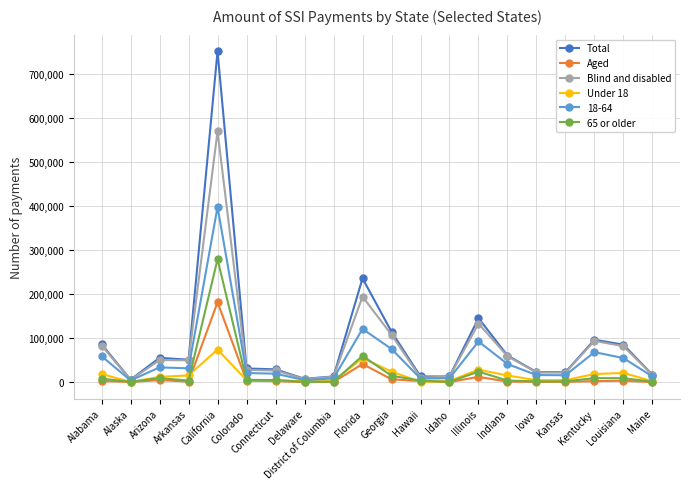

Where does the Under 18 series first go above 12324?

Alabama